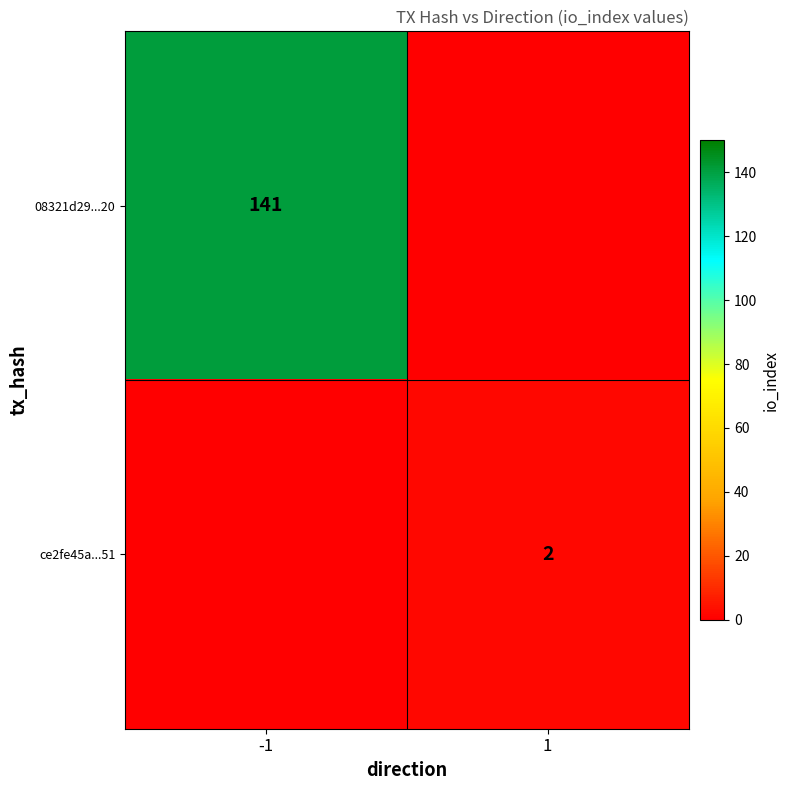

True or false: 08321d29...20 has a value of 64 at -1.

False